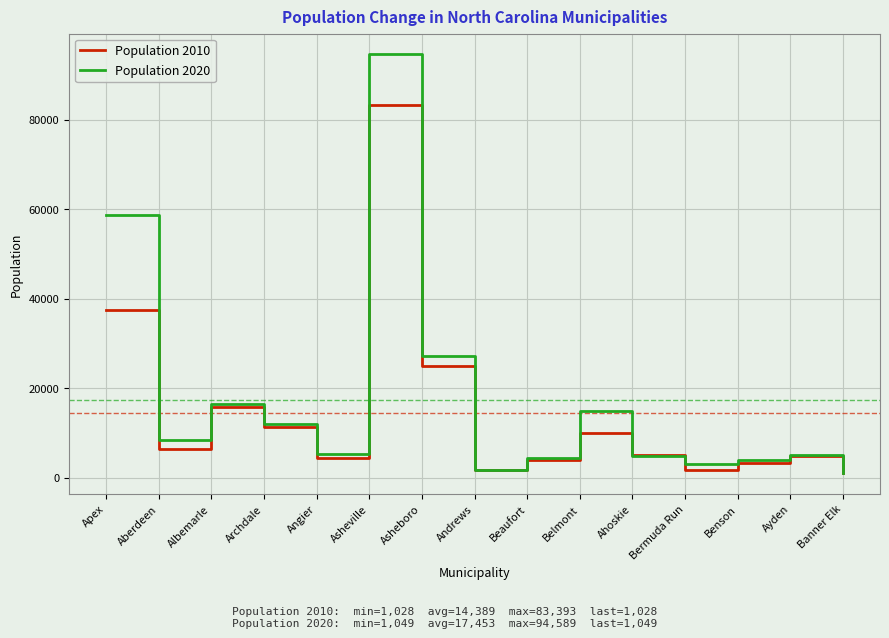

Which category has the highest value across all series?

Asheville